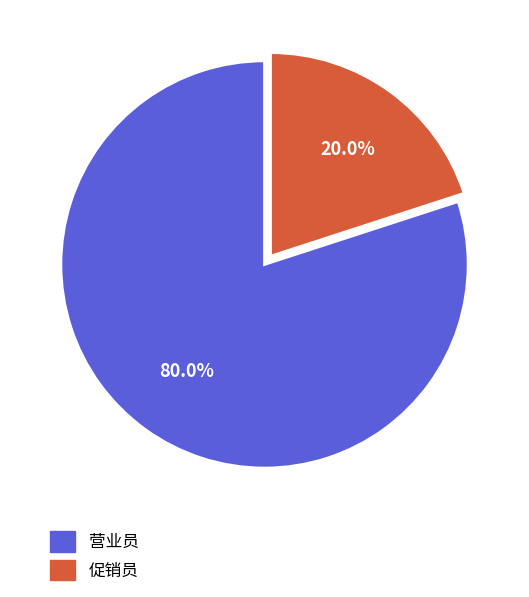

To the nearest percent, what is the difference between the largest and smallest slice percentages?

60%